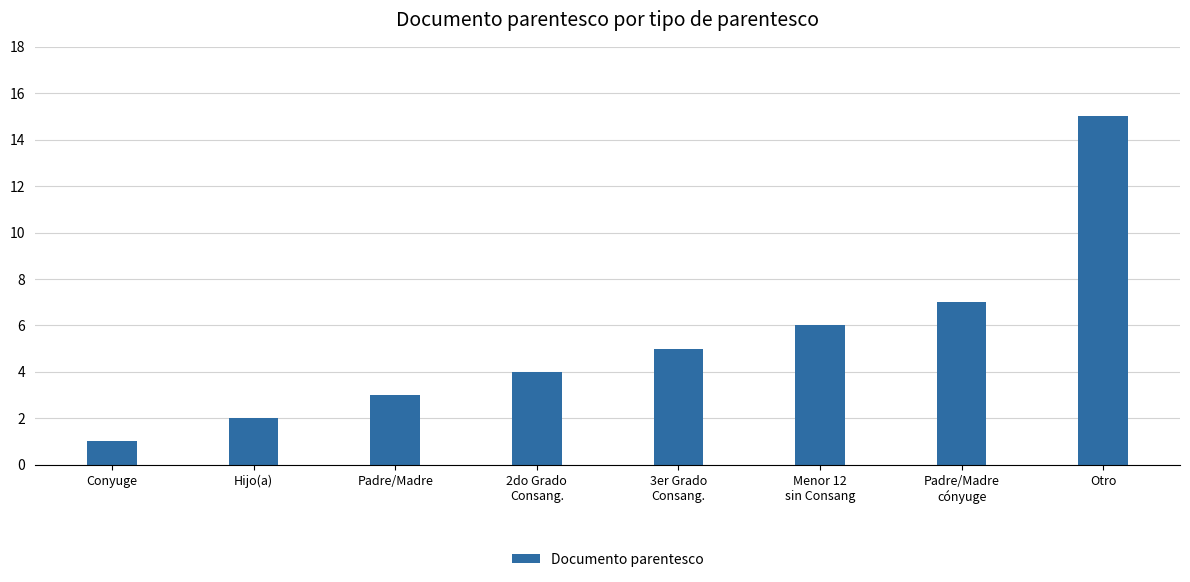

Reading left to right, what are all the values shown in this chart?

1	2	3	4	5	6	7	15